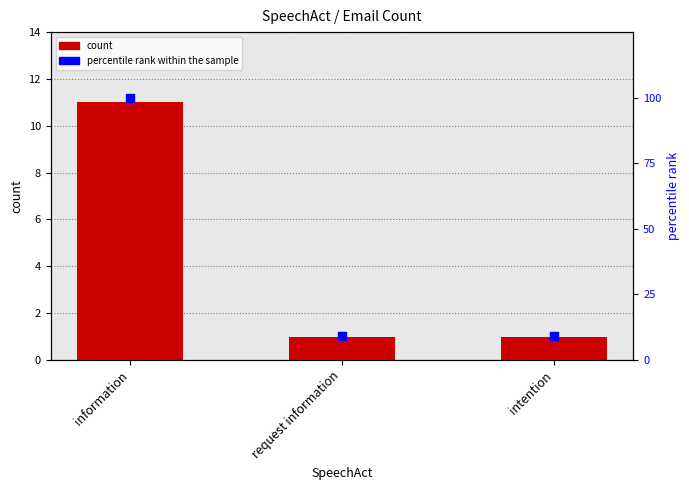

Which series contains the lowest Y value?

count